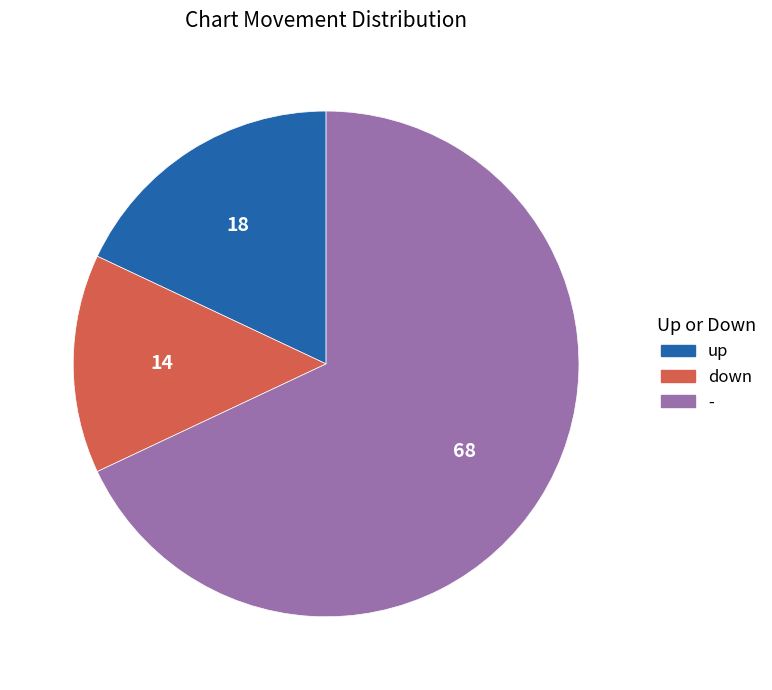

What is the majority slice?

-